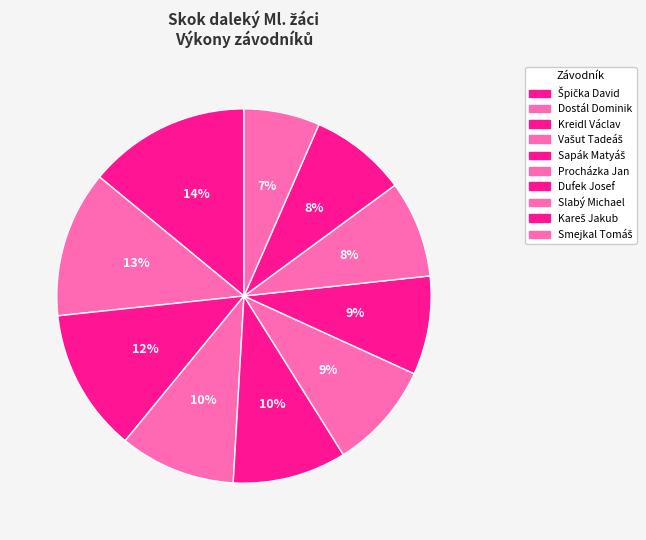

To the nearest percent, what is the average slice percentage?

10%